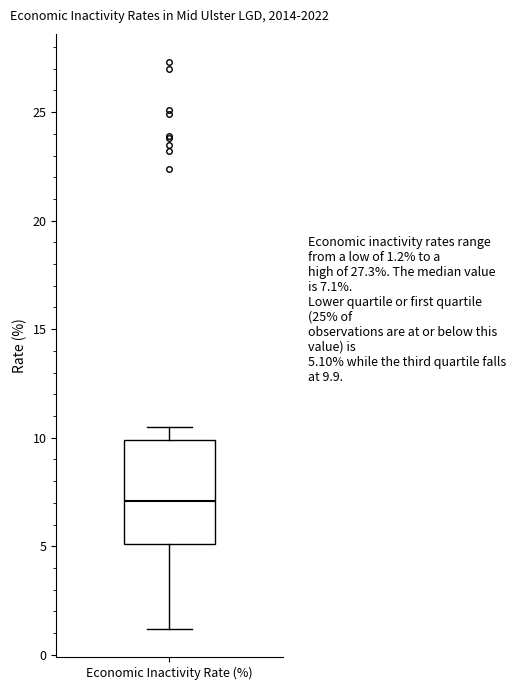

Where is the lower edge of the box for Economic Inactivity Rate (%) on the y-axis? The values are not printed on the chart, so give them approximately, as read against the axis.

5.0